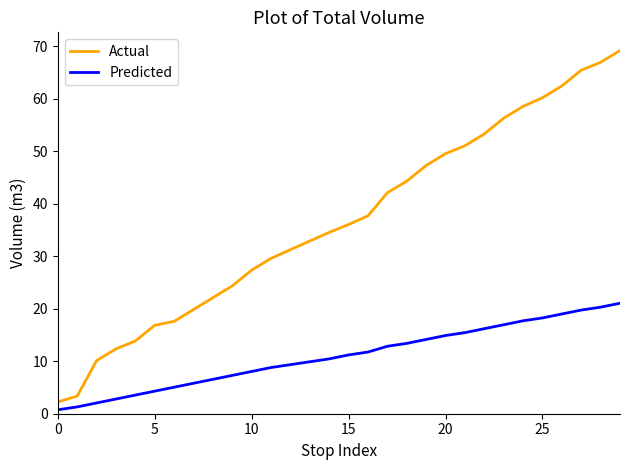

How many values in the Actual series are below 36?

15